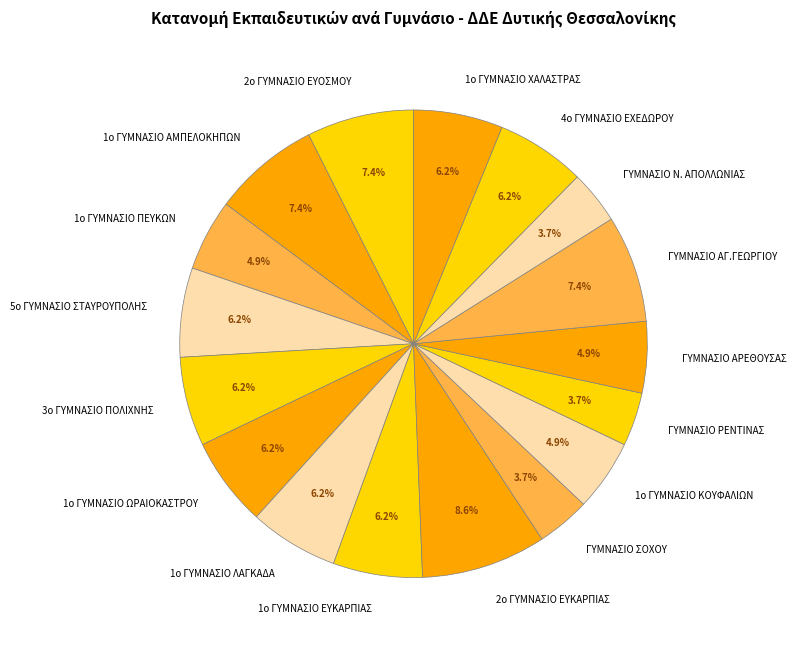

To the nearest percent, what is the difference between the largest and smallest slice percentages?

5%